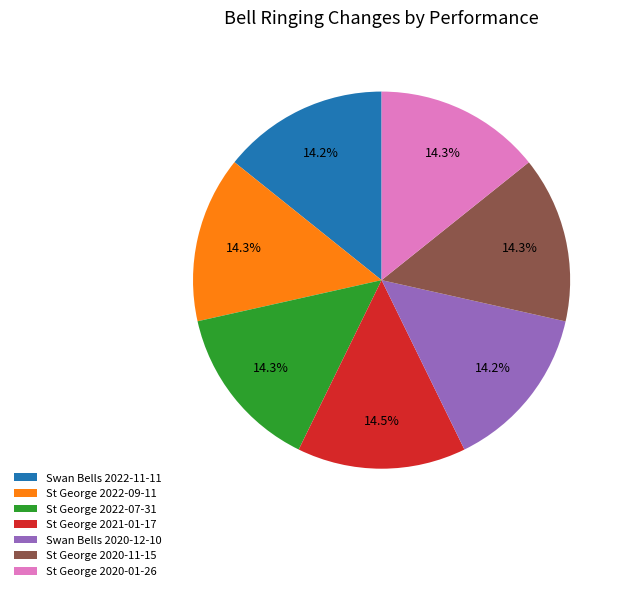

Is there a majority slice in this chart?

No